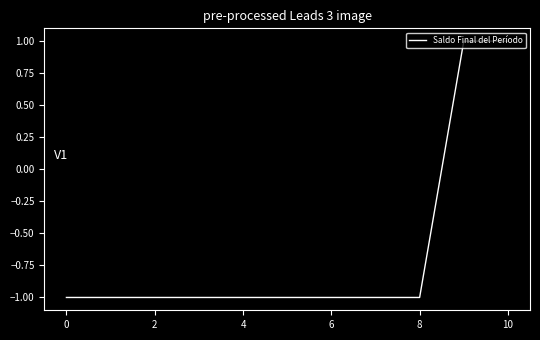

How many lines are shown in the chart?

1